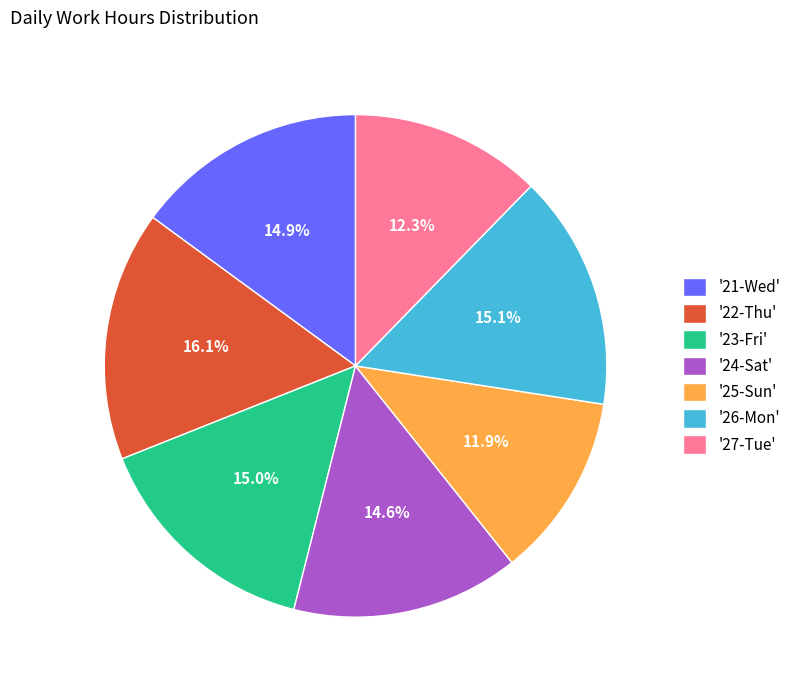

Between '27-Tue' and '24-Sat', which is larger?

'24-Sat'